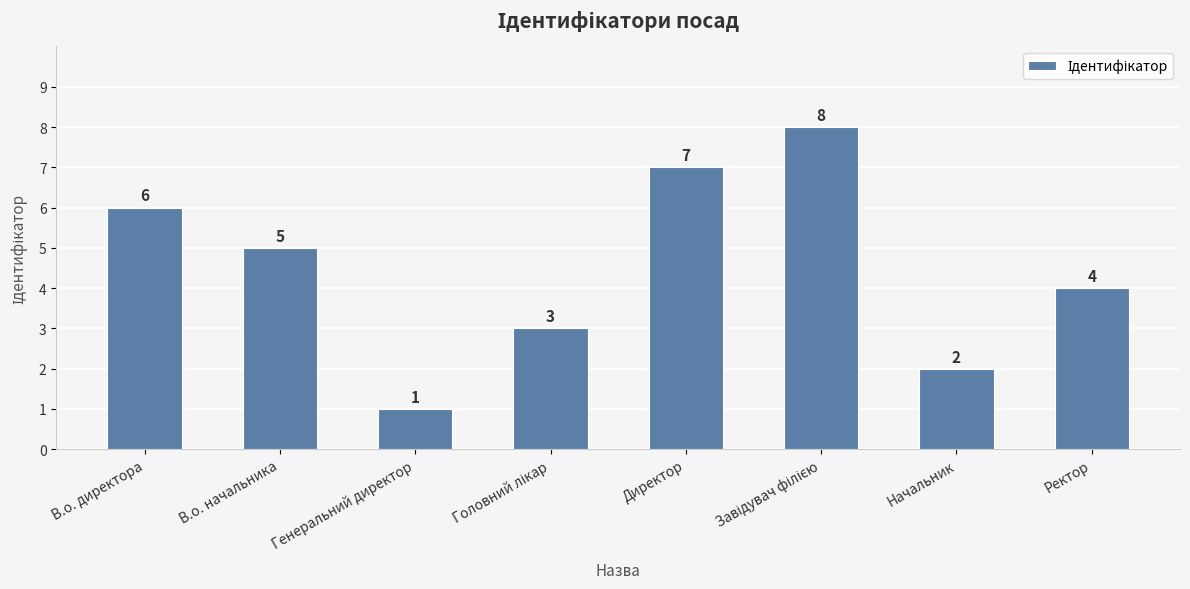

Approximately how many times larger is the value at В.о. директора compared to В.о. начальника?

1.2